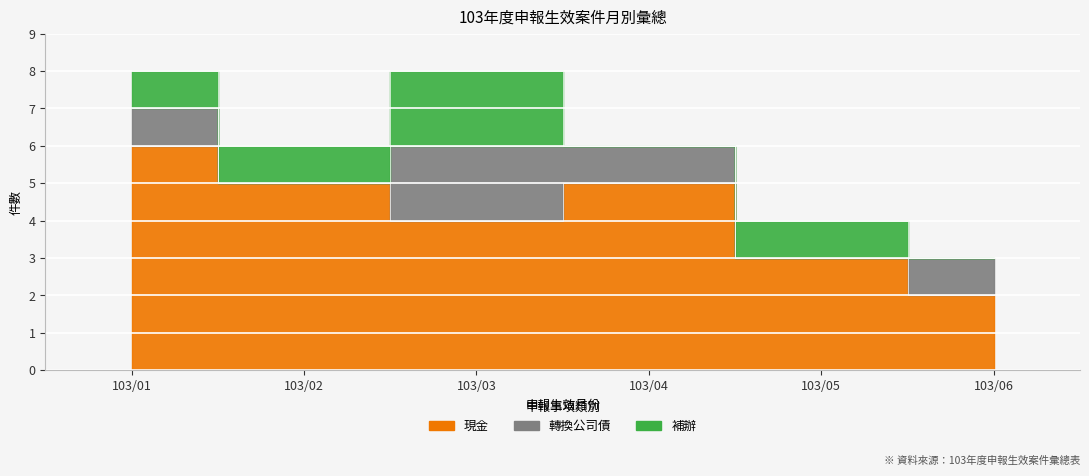

Is the value of 補辦 at 103/02 greater than the value of 現金 at 103/02?

No